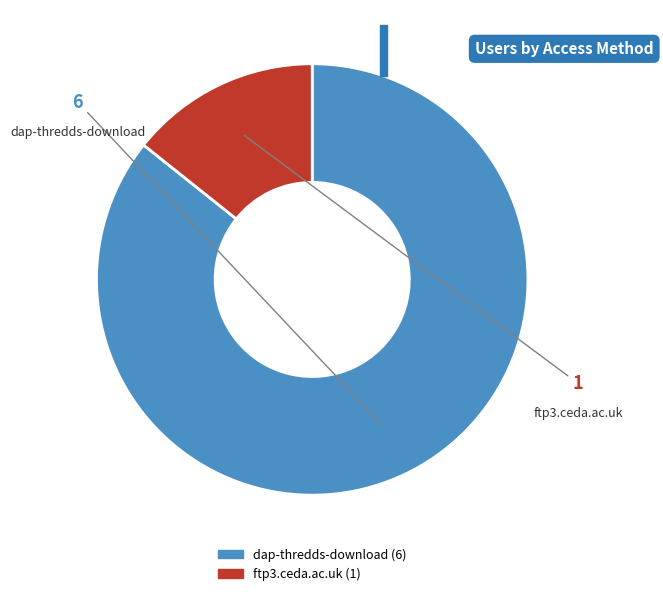

Is it true that dap-thredds-download is 95% of the pie?

False